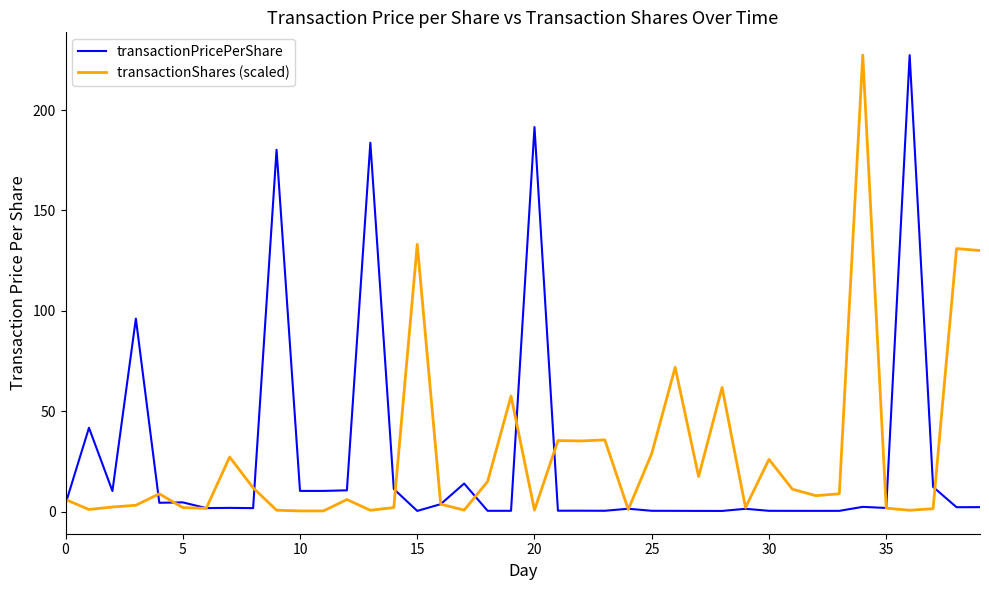

What is the sum of all transactionShares (scaled) values?

1120.2